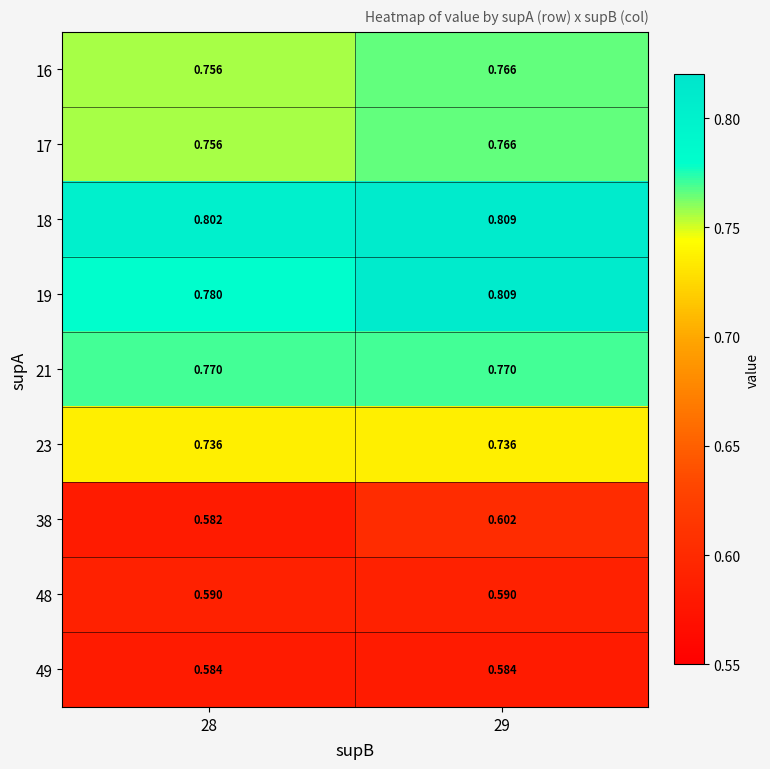

Is the value of 16 at 28 greater than the value of 48 at 29?

Yes